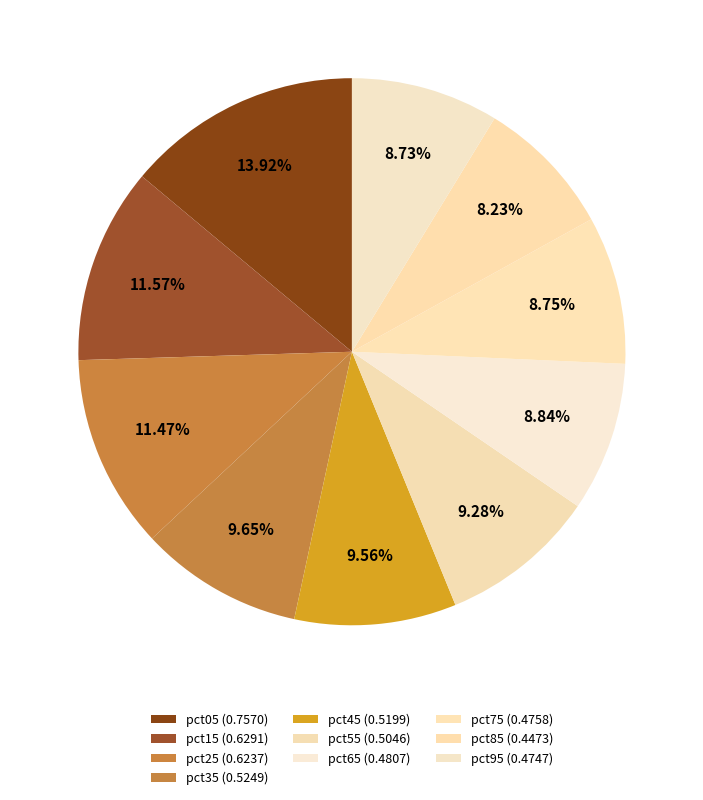

How many segments does this pie chart have?

10